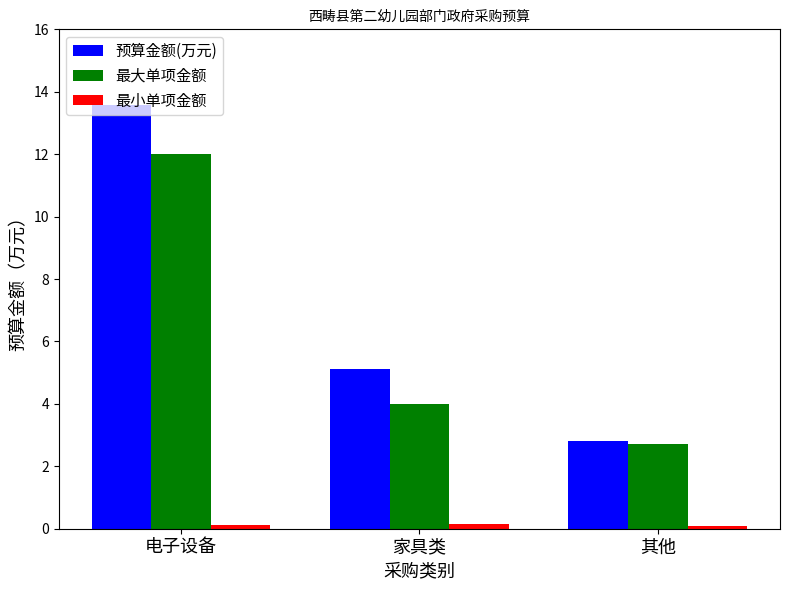

What is the difference between the maximum and minimum values in the 预算金额(万元) series?

10.8